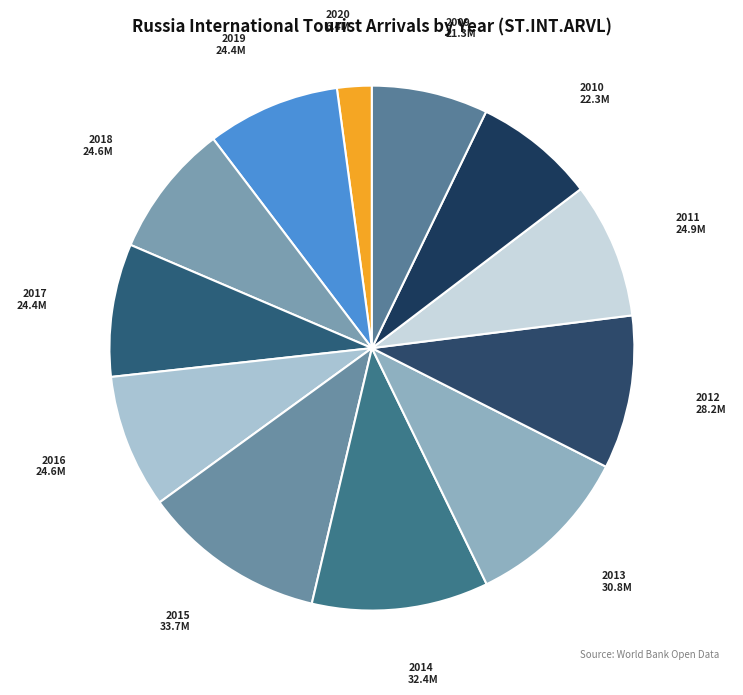

How many segments does this pie chart have?

12